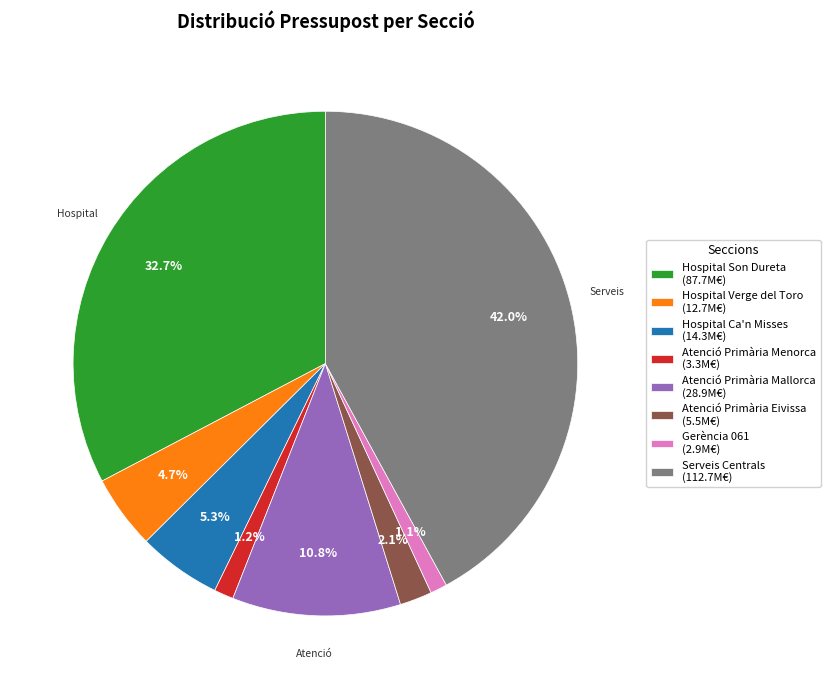

How many slices are in this pie chart?

8